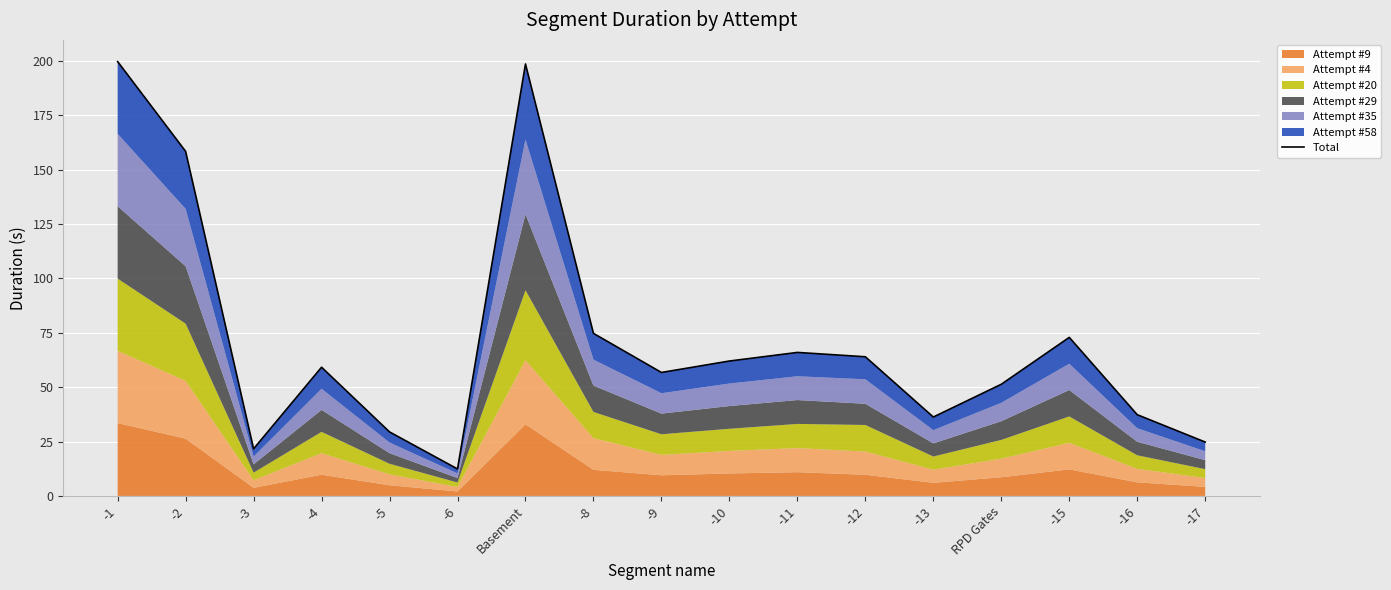

Does the chart display data point markers on the line(s)?

No